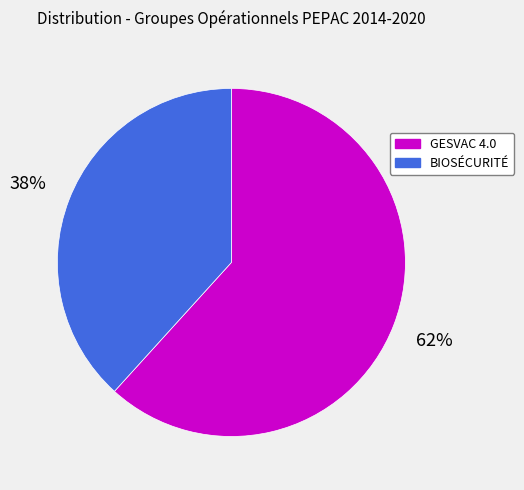

Is BIOSÉCURITÉ the majority of the pie?

No